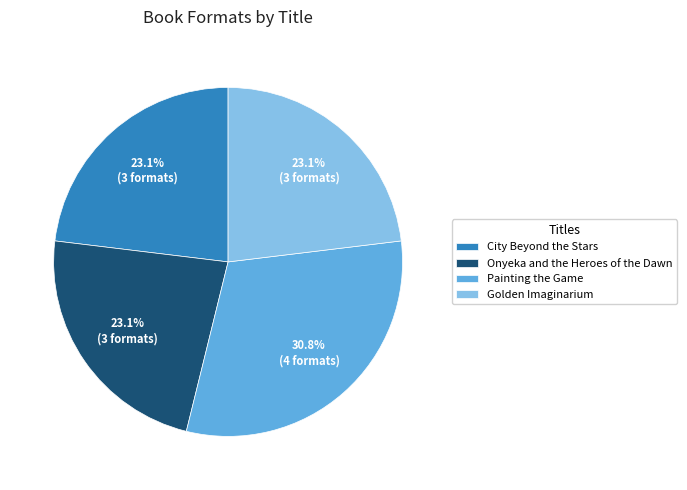

To the nearest percent, what portion does City Beyond the Stars represent?

23%